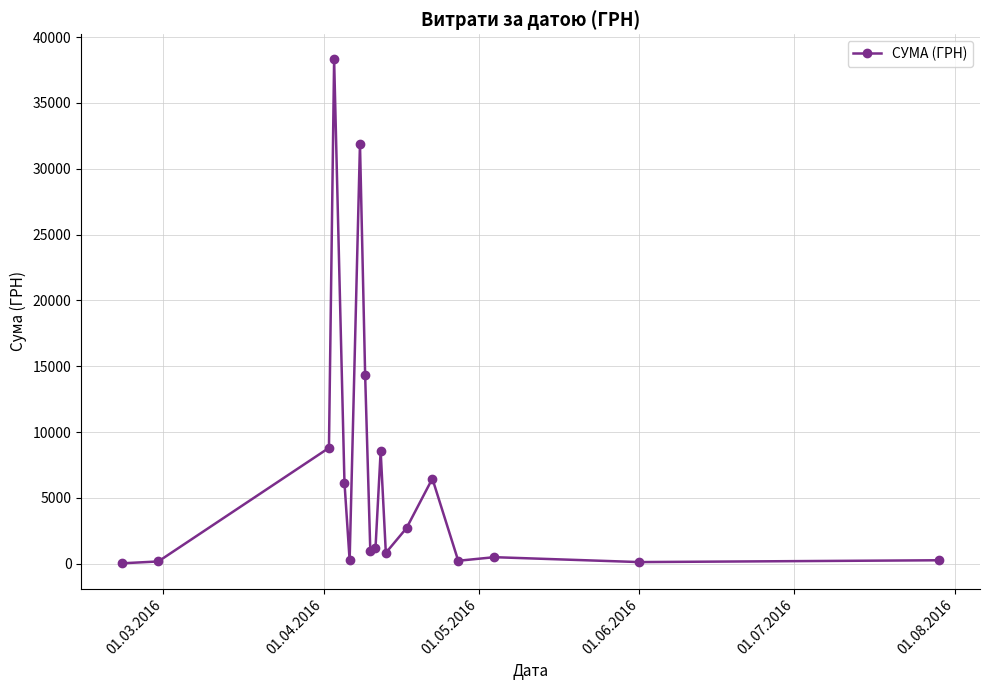

What is the average value?

6768.9